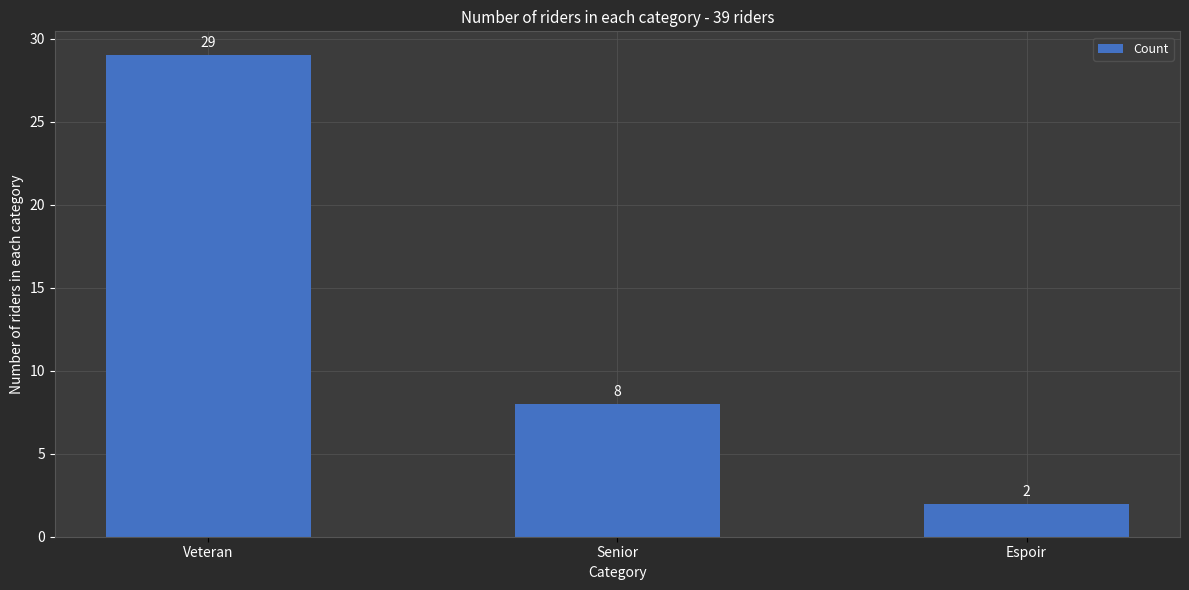

The value at Veteran is 29. True or false?

True